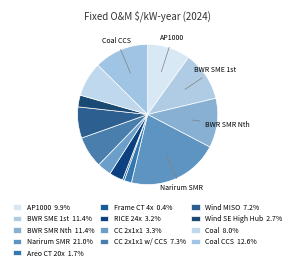

How many slices are in this pie chart?

13